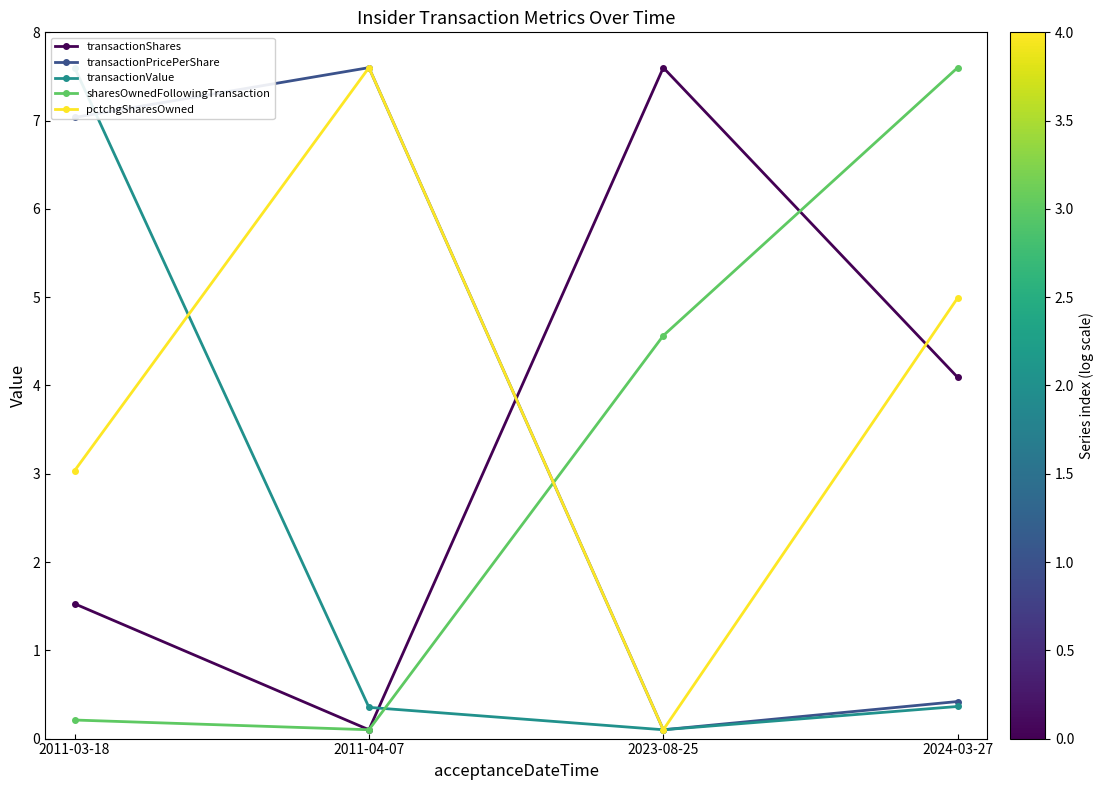

At how many categories does at least one series exceed 6?

4